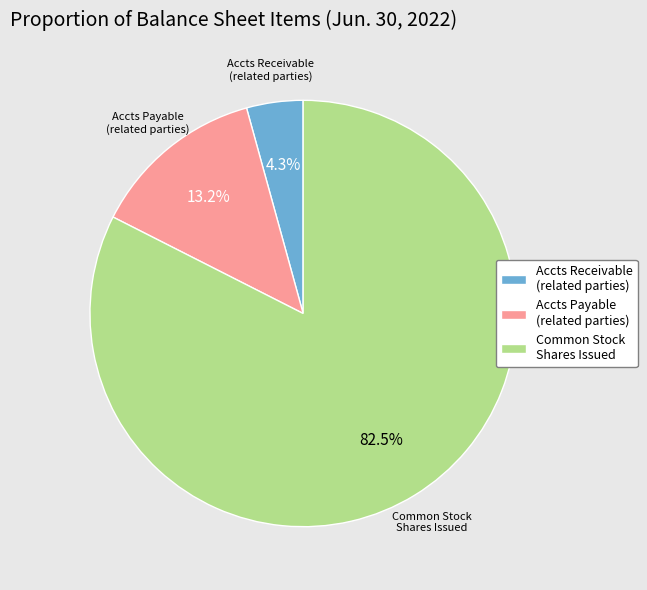

What is the largest slice in the pie chart?

Common Stock Shares Issued